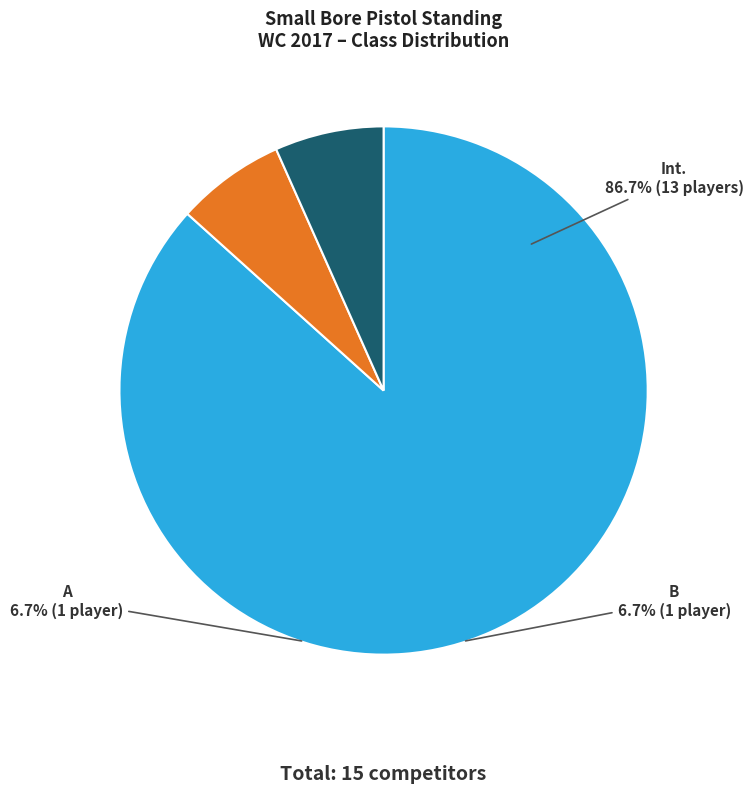

Which category accounts for the majority?

Int.